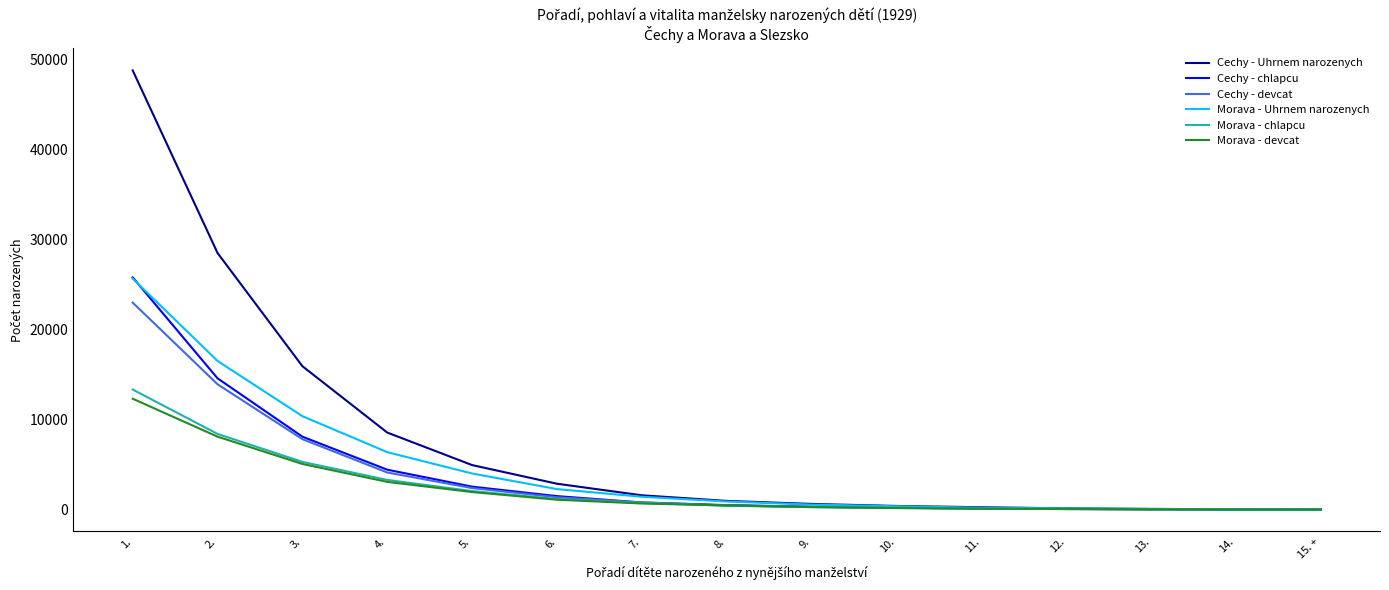

Which series has the largest range (max minus min)?

Cechy - Uhrnem narozenych